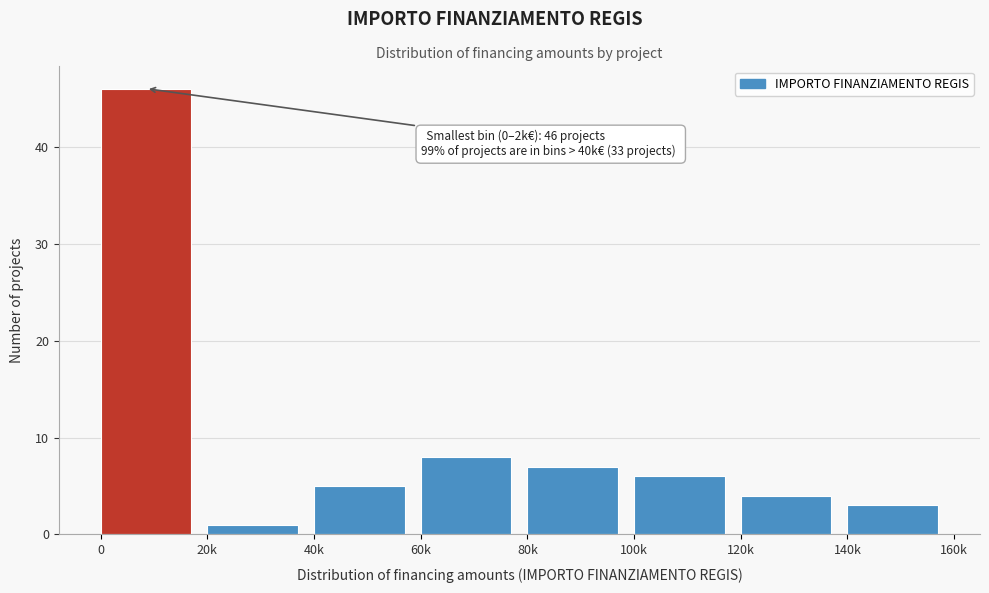

Reading left to right, list all the values displayed in this chart.

46	1	5	8	7	6	4	3